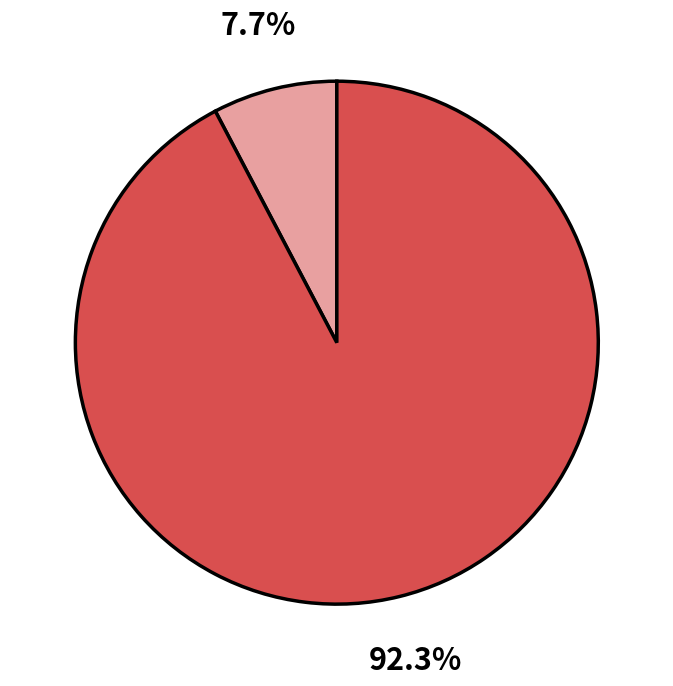

Is there any slice that represents more than half of the pie?

Yes